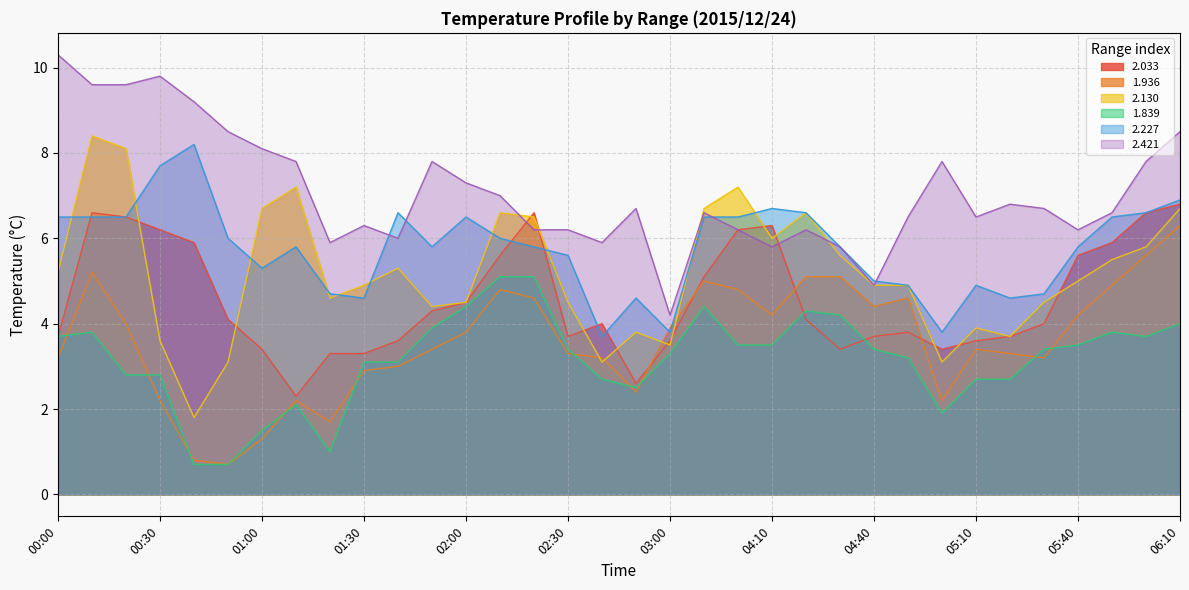

At which category does 1.839 reach its first local valley?

01:20